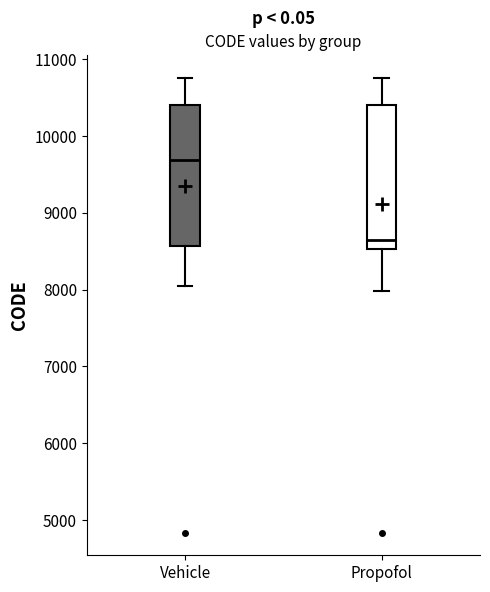

Where is the lower edge of the box for Propofol on the y-axis? The values are not printed on the chart, so give them approximately, as read against the axis.

8500